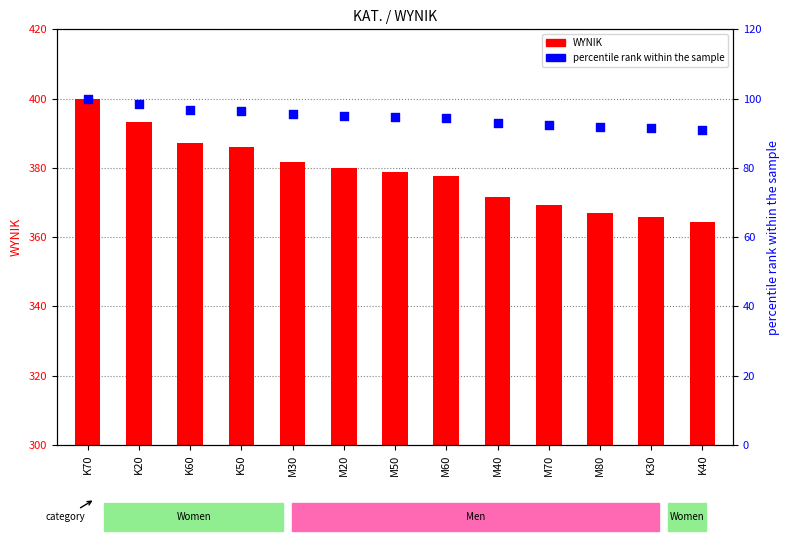

Is the value of percentile rank at K20 greater than the value of WYNIK at M30?

No